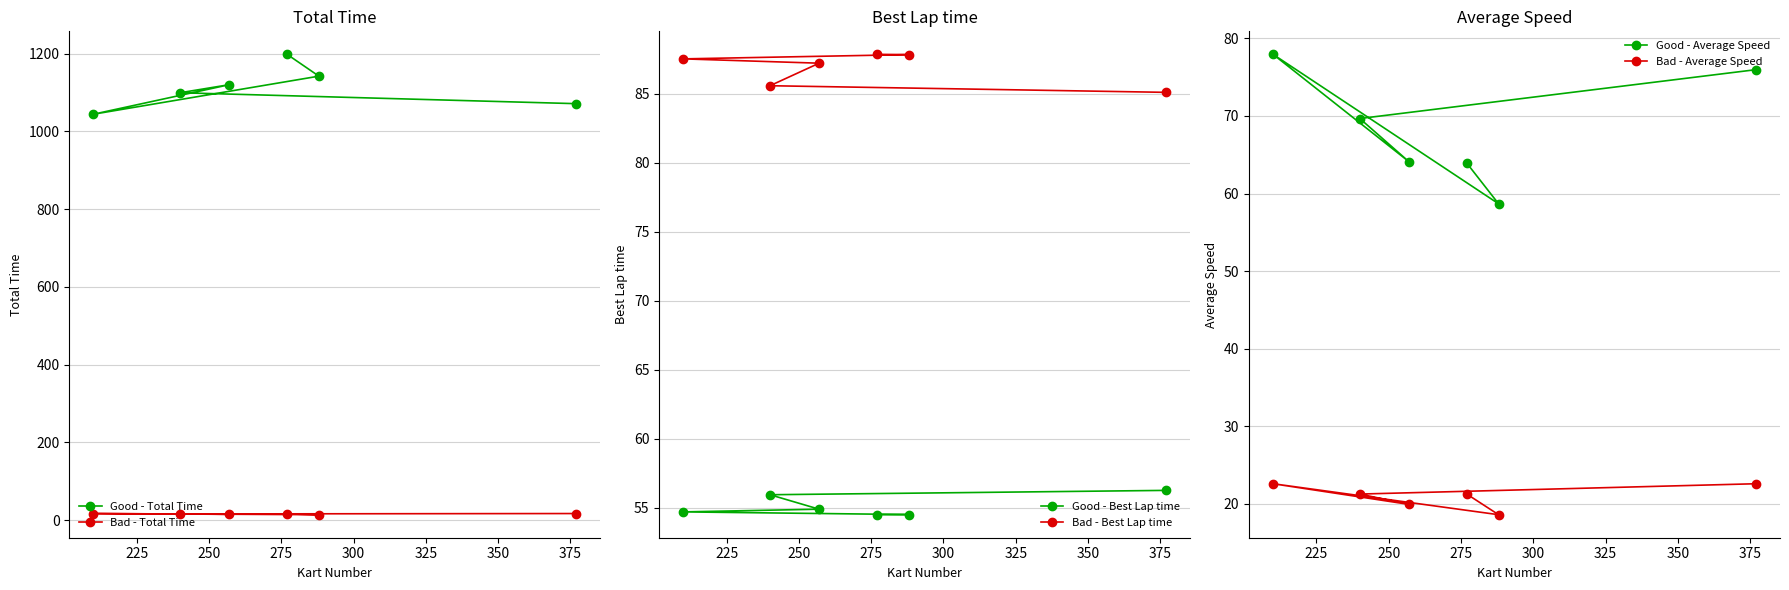

Which series has the largest total across all categories?

Good - Total Time